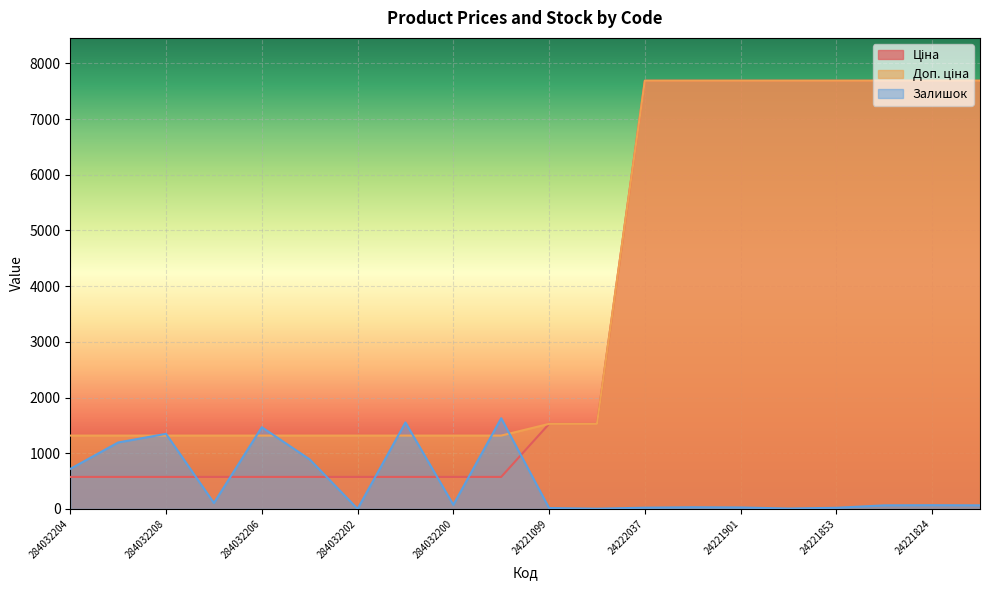

Between 284032206 and 24221758, which series saw the biggest shift?

Ціна